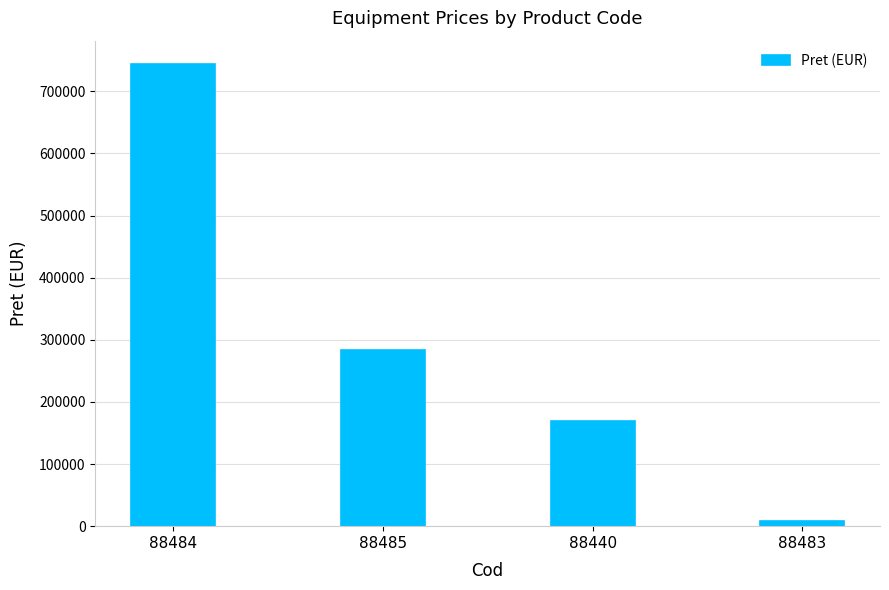

Which has a higher value, 88483 or 88485?

88485